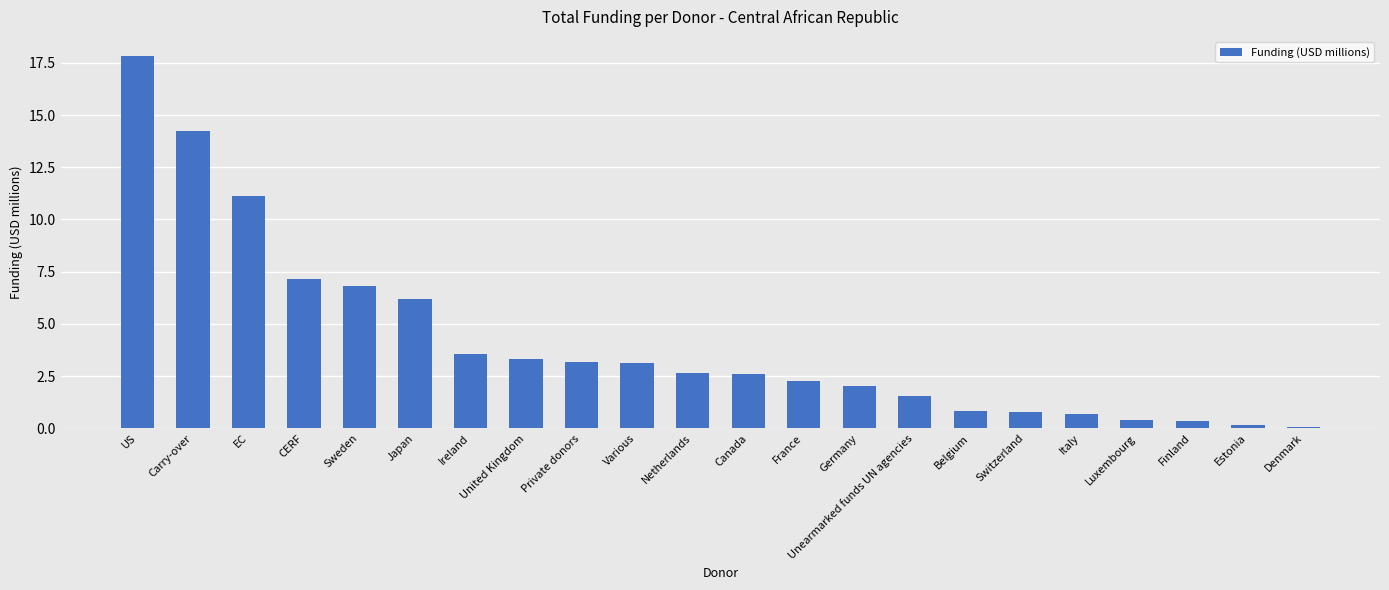

Between EC and CERF, which is larger?

EC